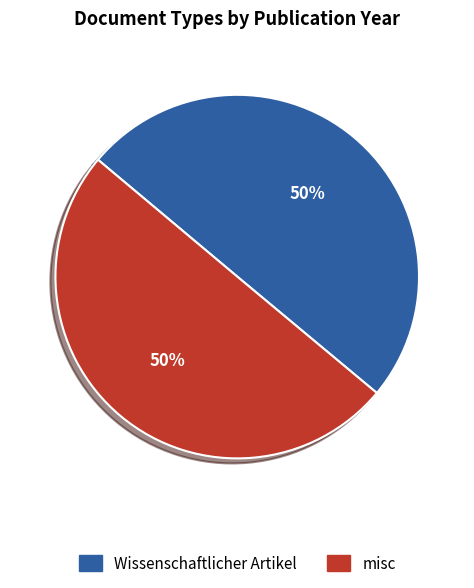

To the nearest percent, what percentage of the pie is Wissenschaftlicher Artikel?

50%